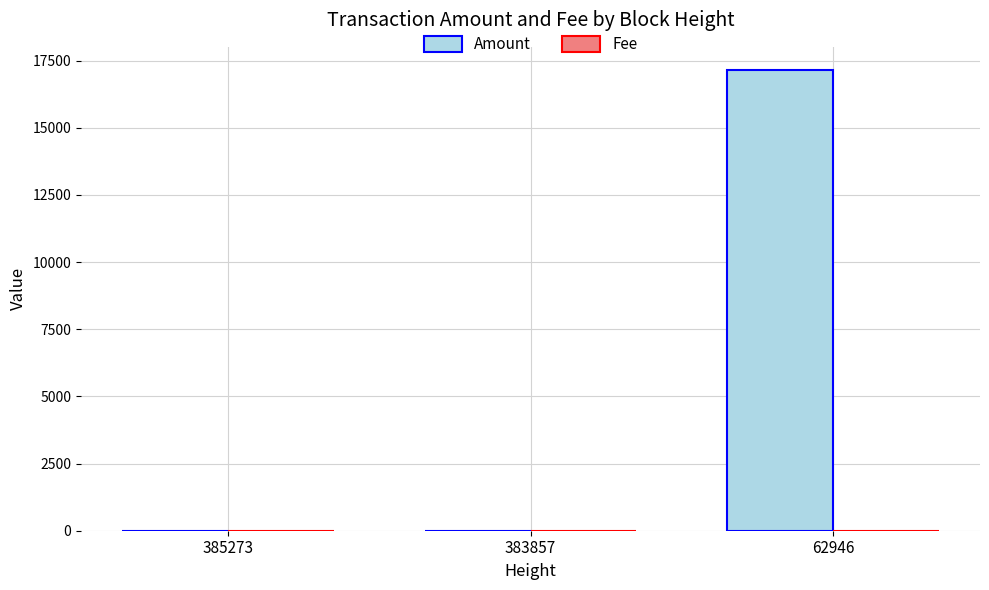

Which series changed the most between 383857 and 62946?

Amount